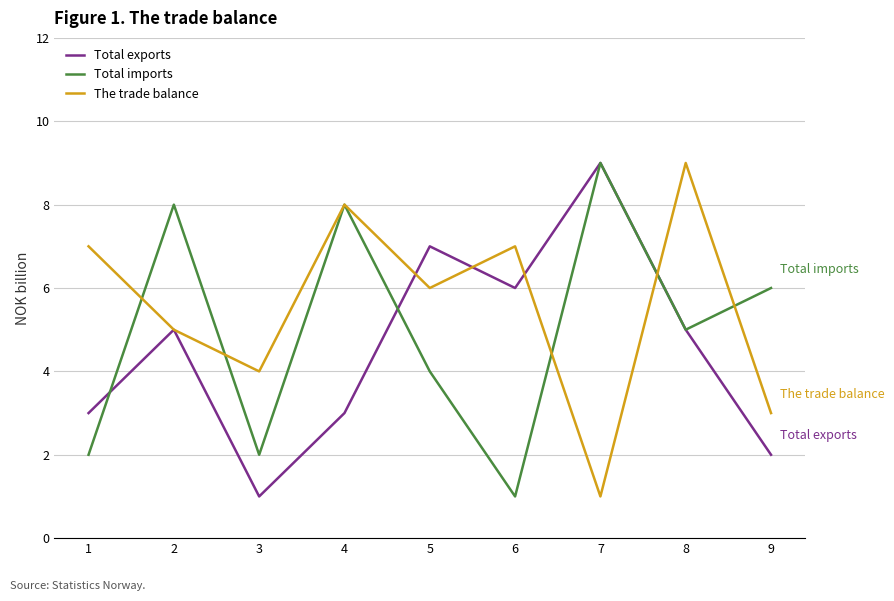

What is the average value of the Total exports series?

5